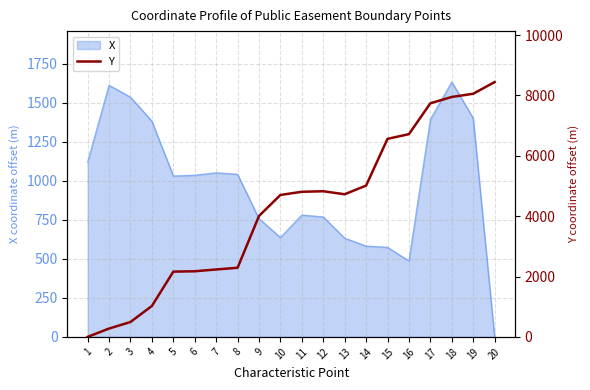

The chart shows a value of 7739.1 at 17. True or false?

True